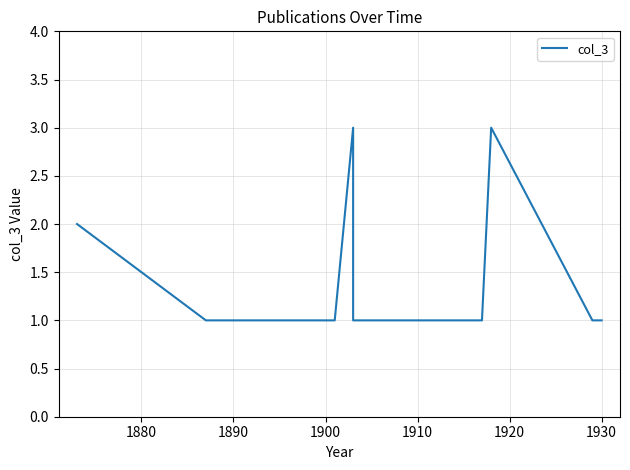

Is it true that the value at 9 is 1?

False